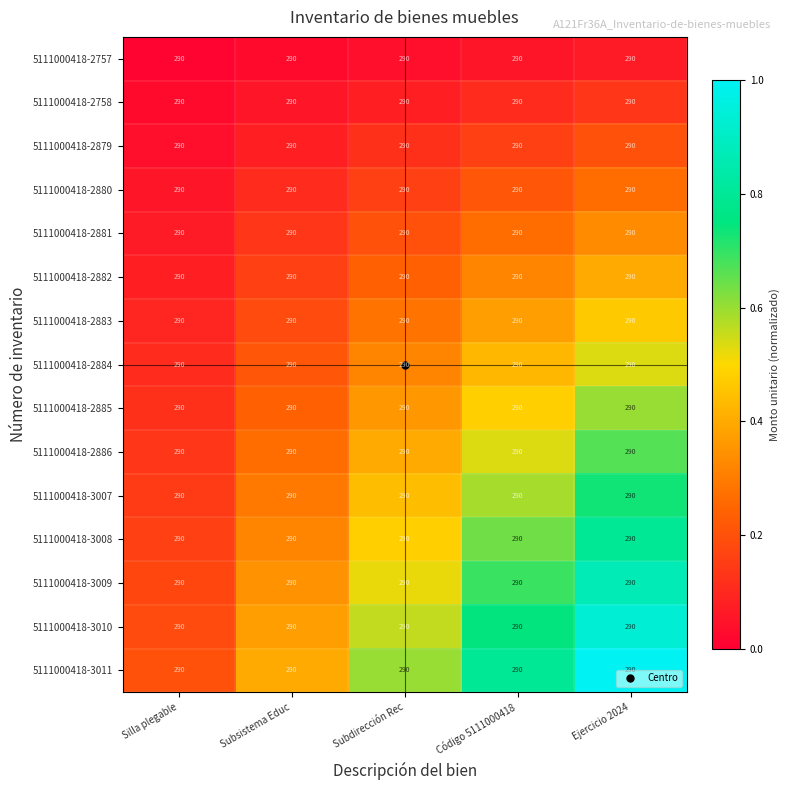

Which series has the largest total across all categories?

5111000418-3011